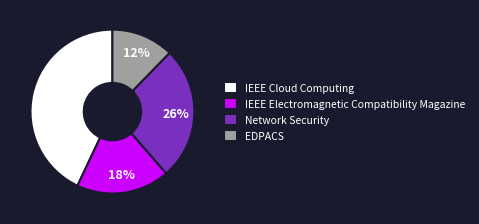

What is the ratio of the value at EDPACS to the value at IEEE Cloud Computing?

0.3